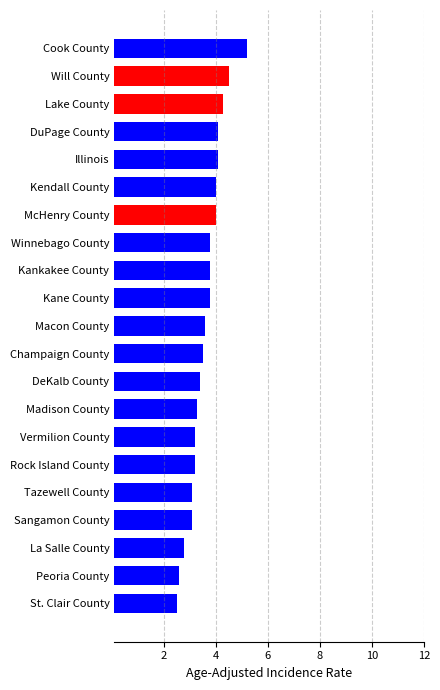

What is the change in value from St. Clair County to Macon County?

+1.1